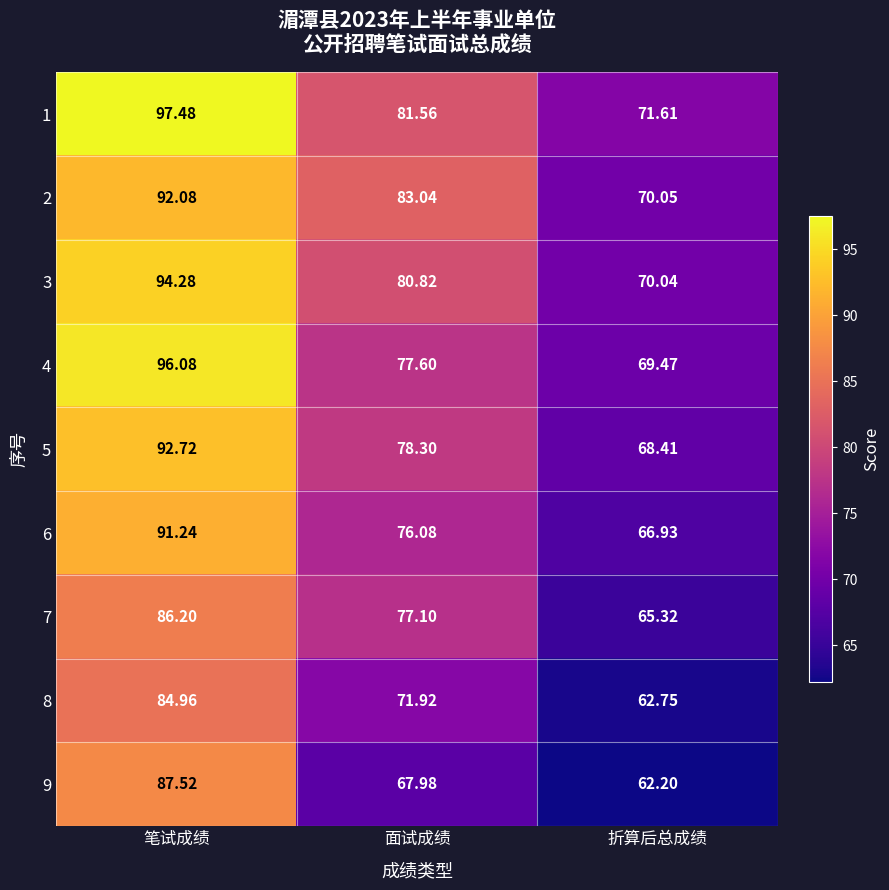

Where is 6 nearest to the value 79?

面试成绩